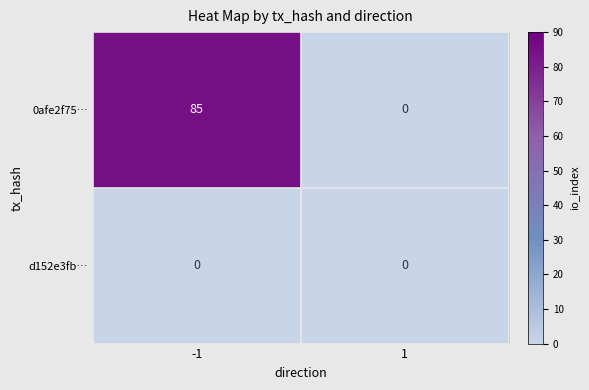

The 0afe2f75… series shows 51 at -1. True or false?

False